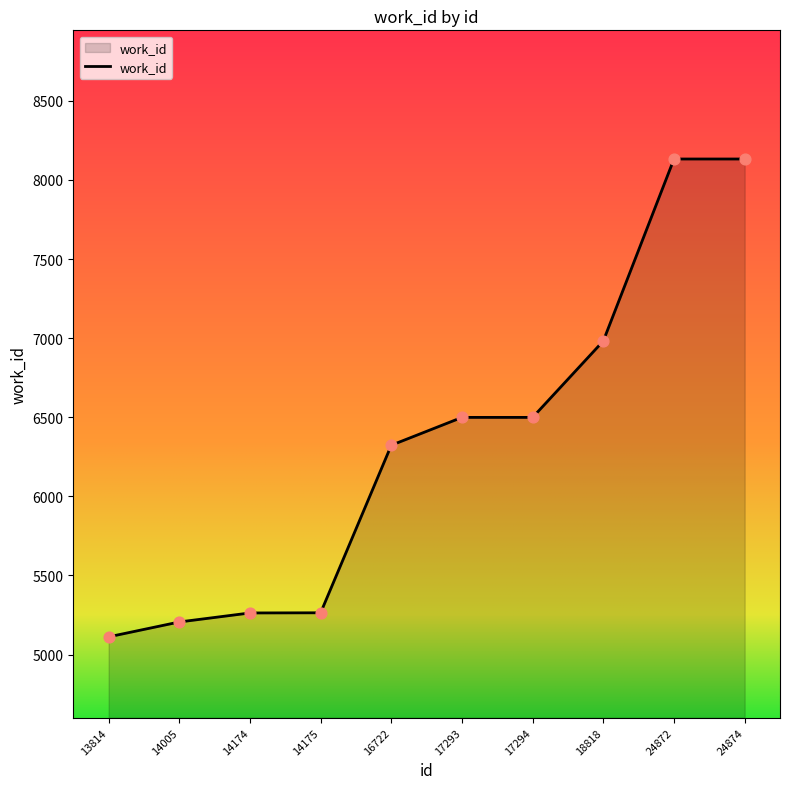

What is the change in value from 13814 to 14175?

+152